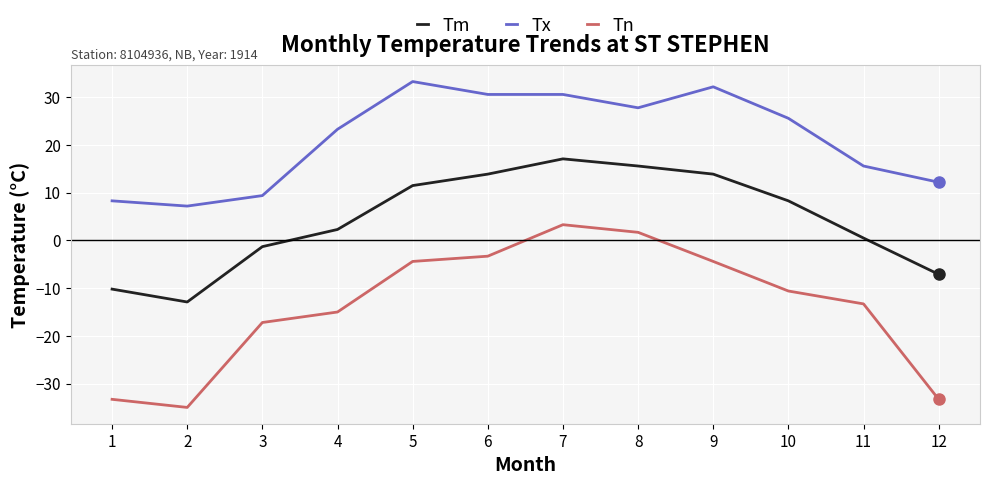

True or false: Tm and Tn intersect in this chart.

False